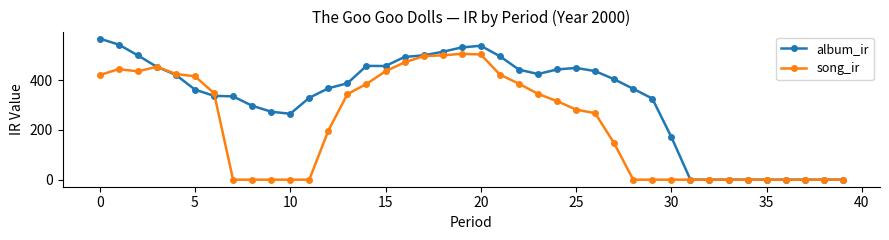

Does the chart have visible grid lines?

No